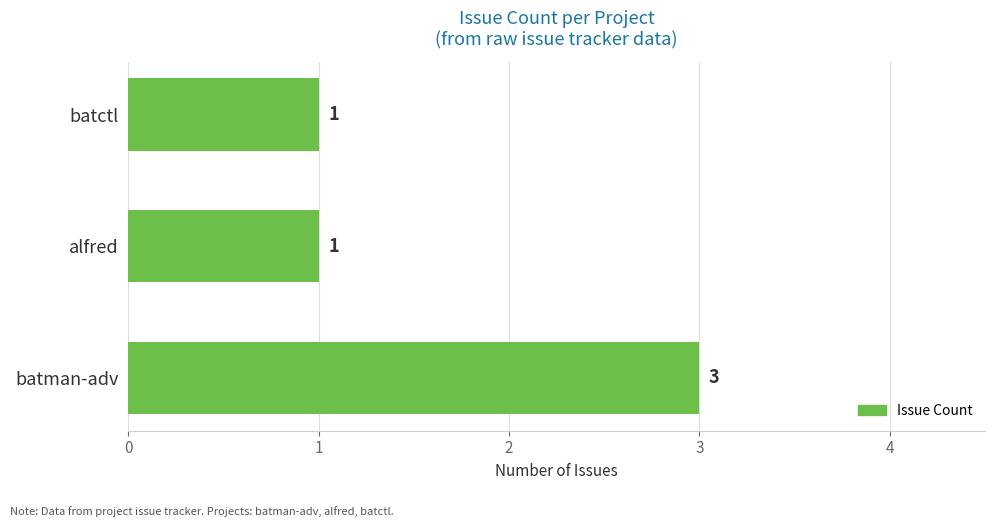

The chart shows a value of 2 at batctl. True or false?

False